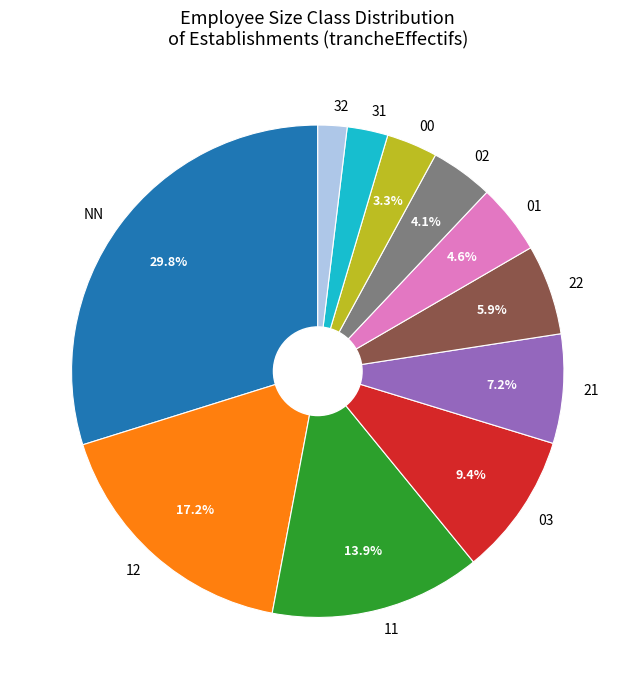

Is it true that 22 is 18% of the pie?

False